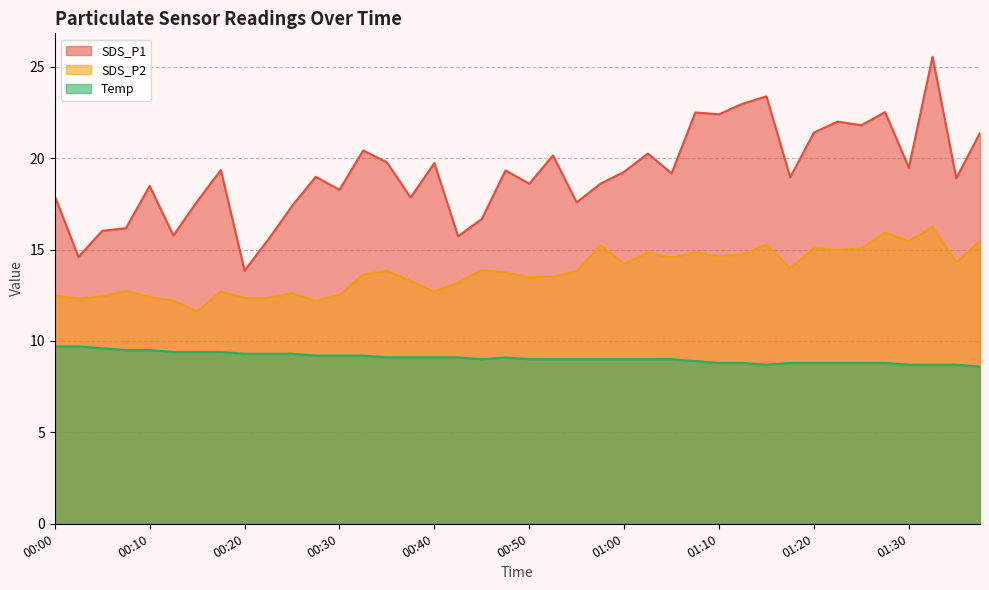

True or false: SDS_P2 and SDS_P1 intersect in this chart.

False